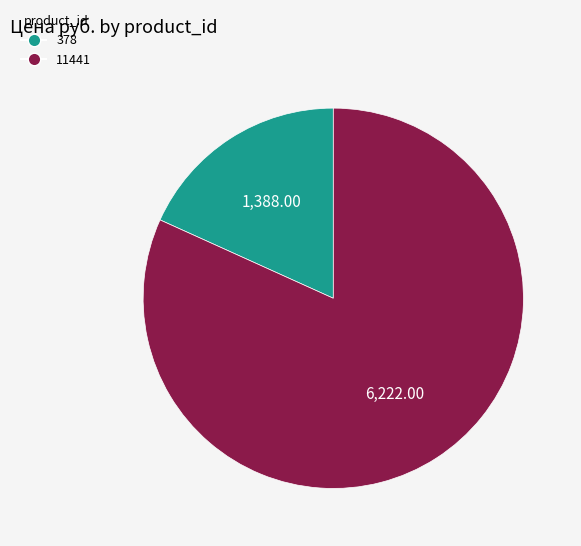

Approximately how many times larger is the value at 11441 compared to 378?

4.5